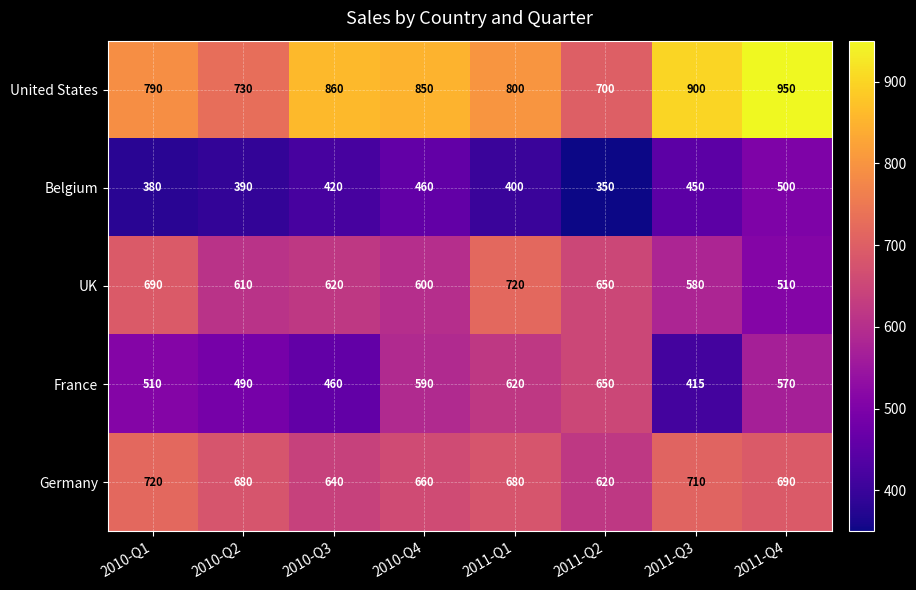

What is the smallest value displayed?

350